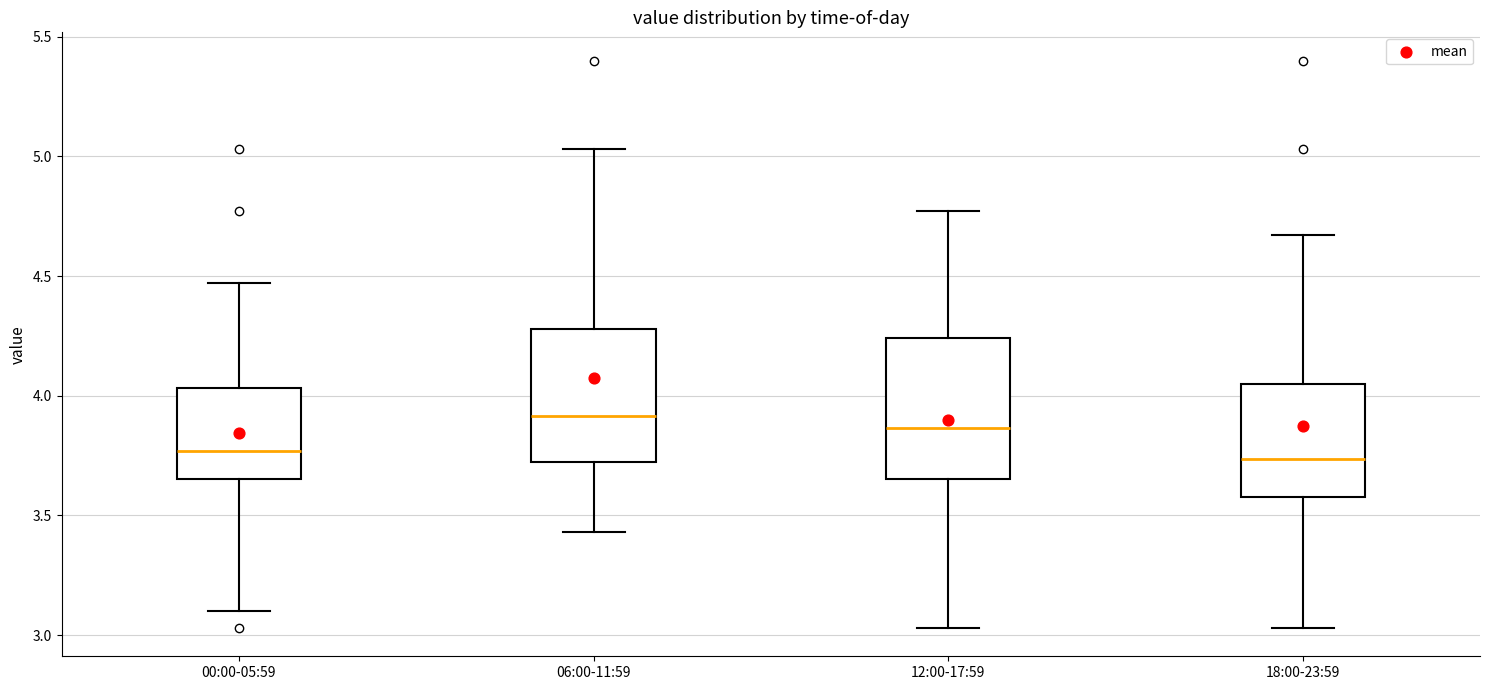

Reading left to right, transcribe this box plot: for each box, give where its median line is, the range the box spans, and where its two whiskers end, as read against the y-axis. The values are not printed on the chart, so give them approximately, as read against the axis.

00:00-05:59: median 3.75, box 3.65 to 4.05, whiskers 3.10 to 4.45
06:00-11:59: median 3.90, box 3.70 to 4.30, whiskers 3.45 to 5.05
12:00-17:59: median 3.85, box 3.65 to 4.25, whiskers 3.05 to 4.75
18:00-23:59: median 3.75, box 3.60 to 4.05, whiskers 3.05 to 4.65